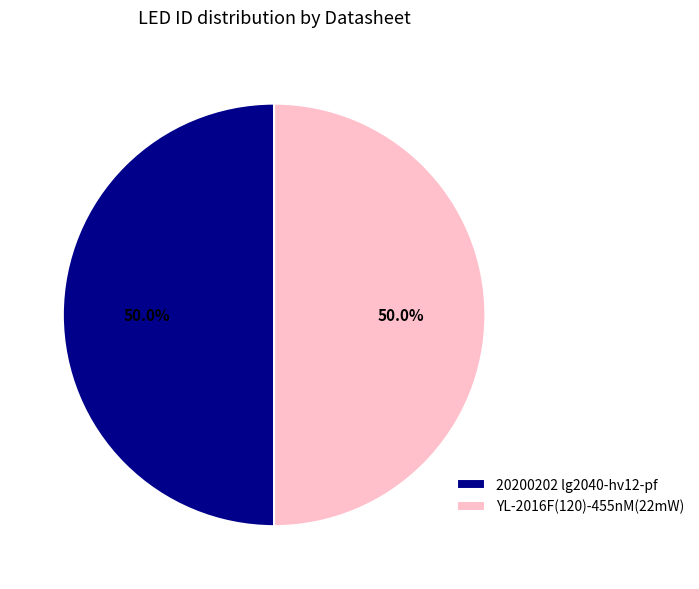

Is it true that 20200202 lg2040-hv12-pf is 50% of the pie?

True